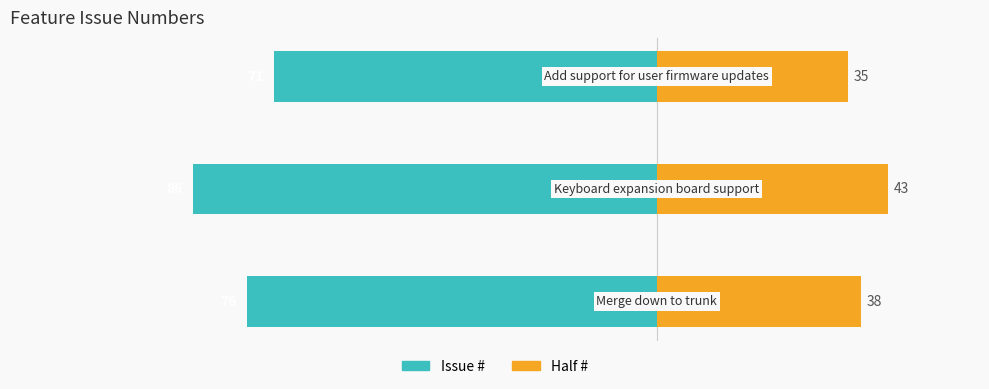

At how many categories does at least one series exceed -7?

3